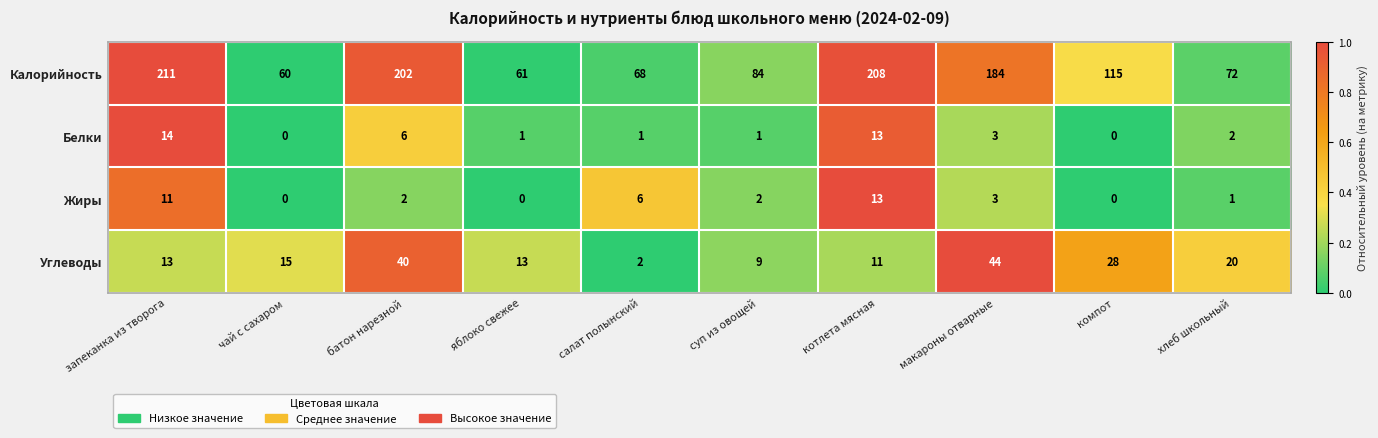

At which label does Жиры first exceed 2?

запеканка из творога